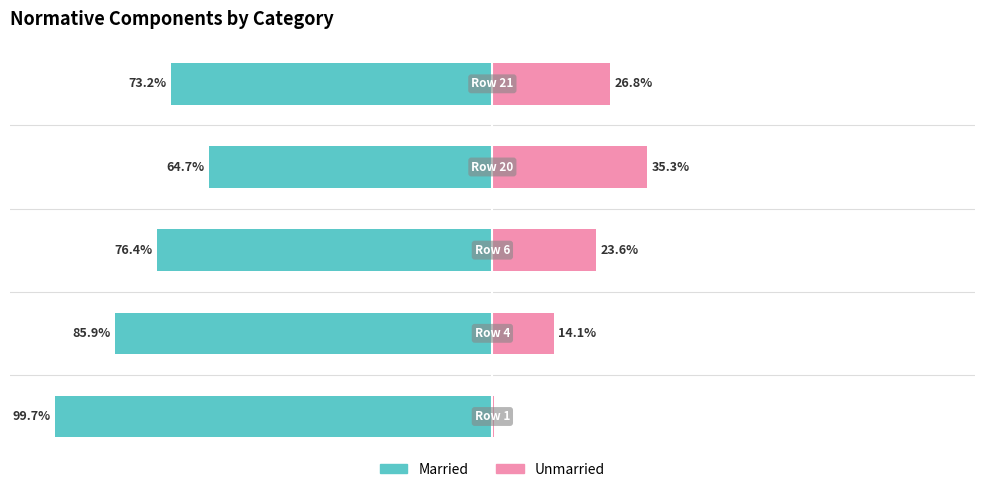

How many data points in Married are less than -76?

3